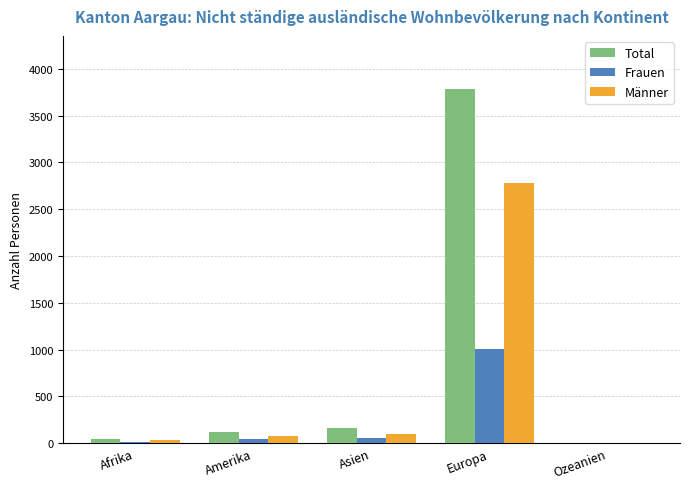

The Frauen series shows 14 at Afrika. True or false?

True